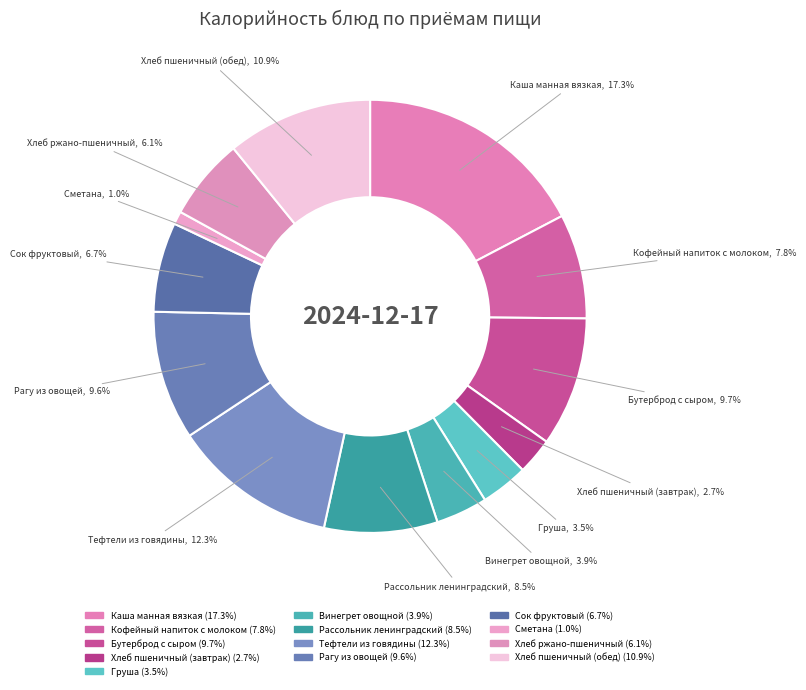

How many segments does this pie chart have?

13